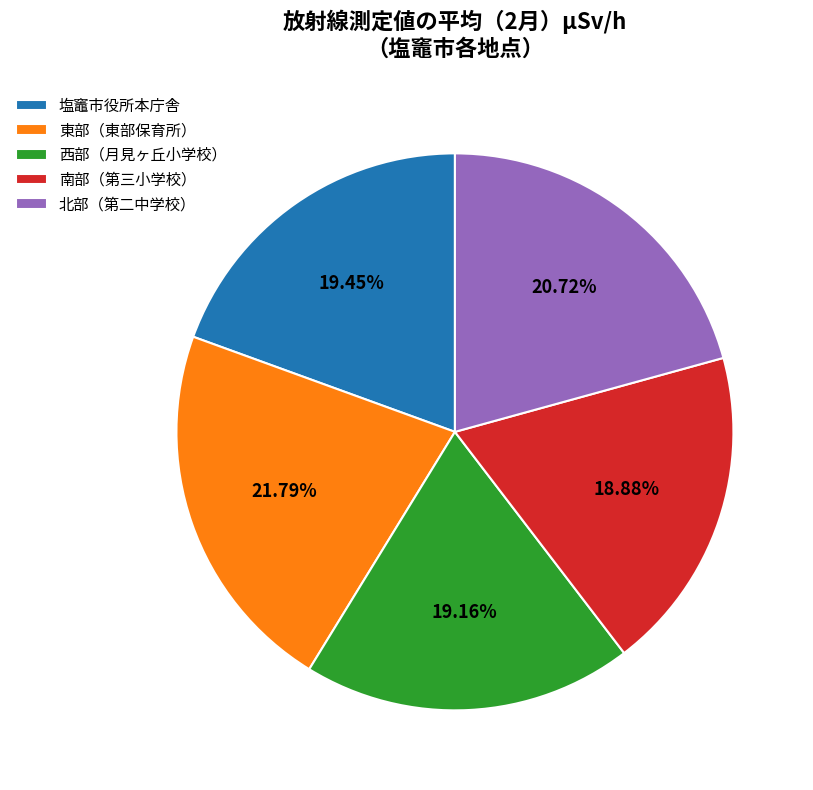

Approximately how many times larger is the value at 東部（東部保育所） compared to 西部（月見ヶ丘小学校）?

1.1